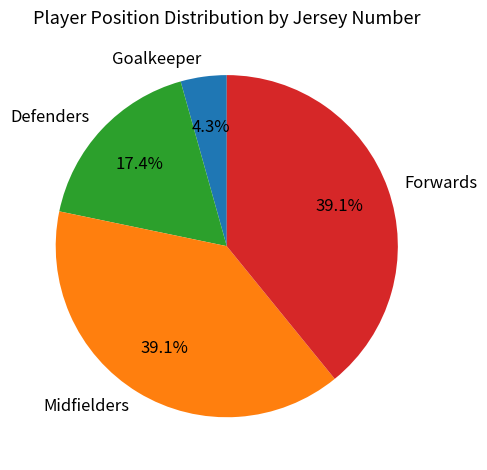

Which slice is the smallest?

Goalkeeper